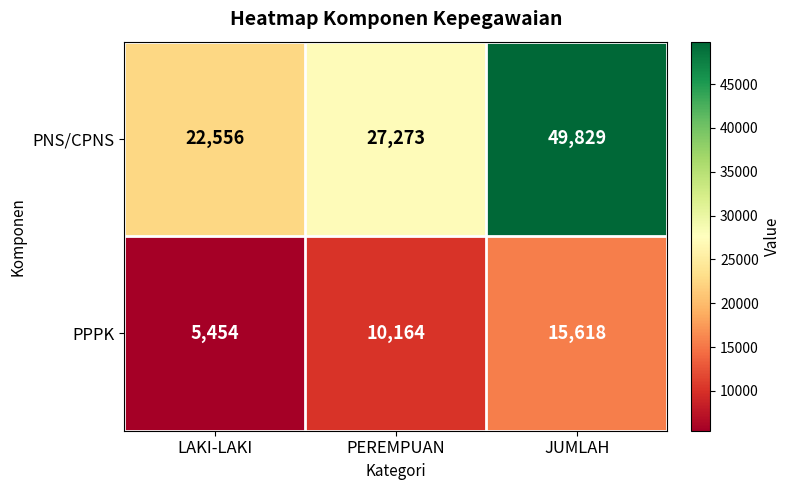

What is the minimum value for PPPK?

5454